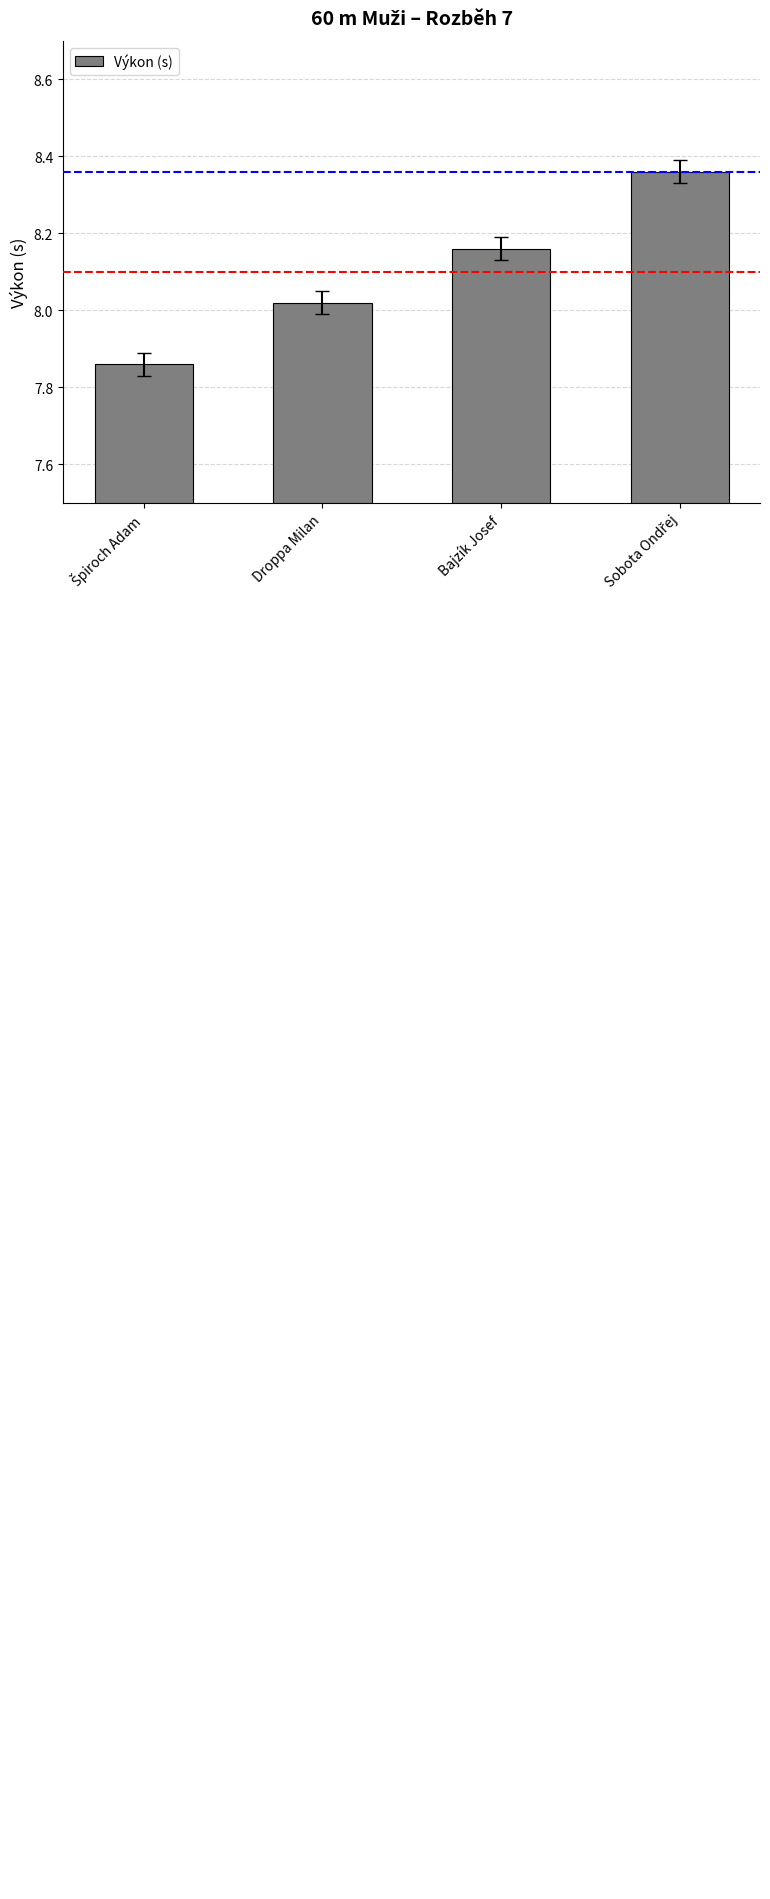

Where is the data nearest to the value 8?

Droppa Milan